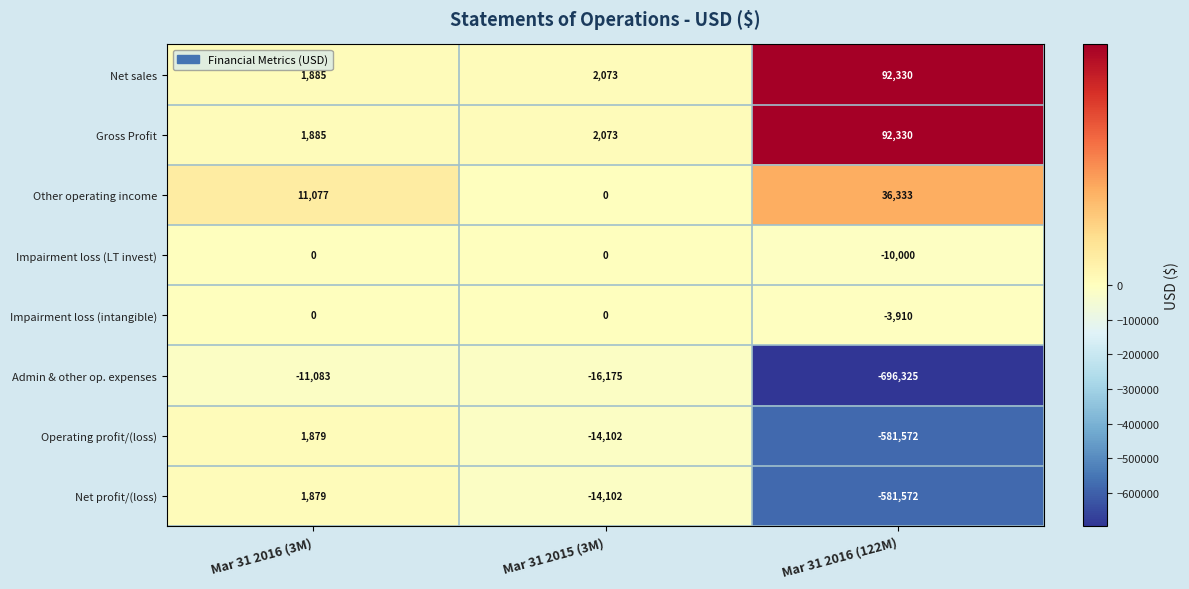

Reading left to right, extract all data points from this chart.

Net sales: 1885	2073	92330
Gross Profit: 1885	2073	92330
Other operating income: 11077	0	36333
Impairment loss (LT invest): 0	0	-10000
Impairment loss (intangible): 0	0	-3910
Admin & other op. expenses: -11083	-16175	-696325
Operating profit/(loss): 1879	-14102	-581572
Net profit/(loss): 1879	-14102	-581572